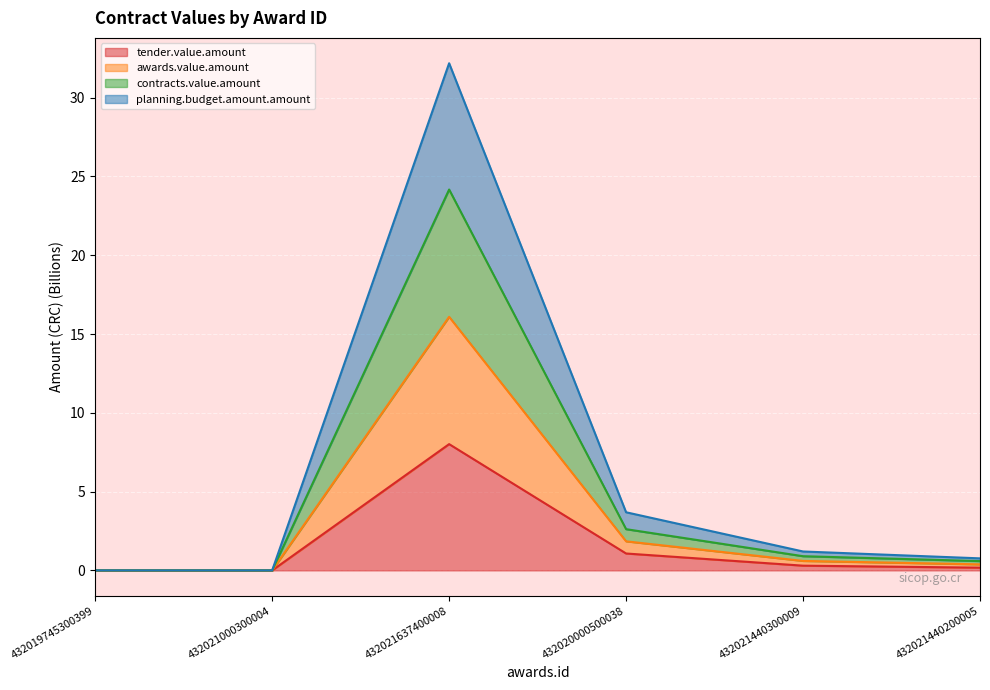

Which category has the lowest value in the planning.budget.amount.amount series?

432021000300004